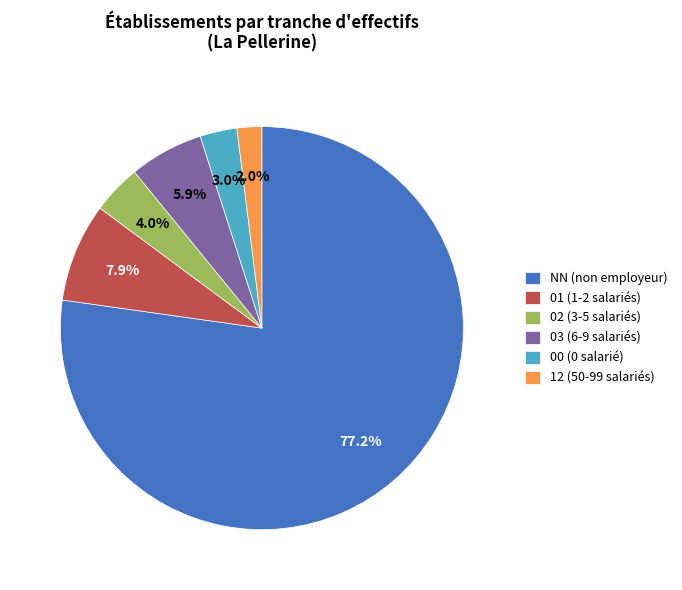

To the nearest percent, what is the difference between the largest and smallest slice percentages?

75%